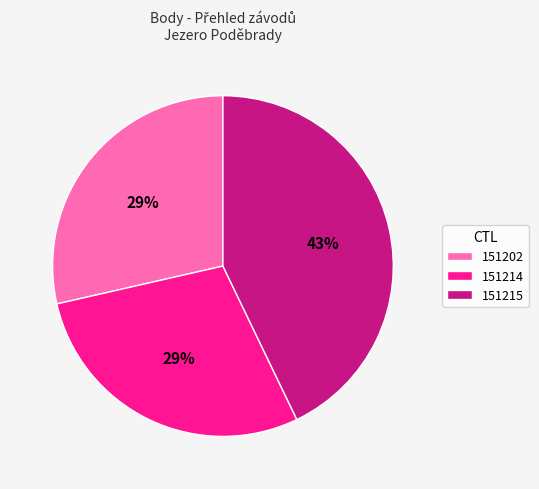

Approximately how many times larger is the value at 151202 compared to 151214?

1.0